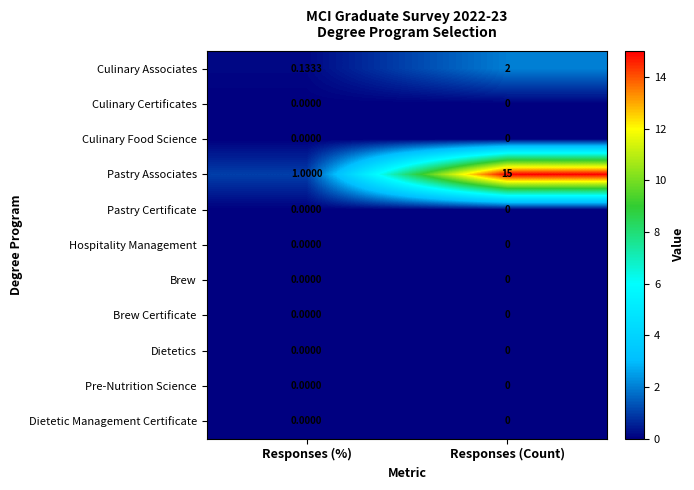

Which series has the largest total across all categories?

Pastry Associates